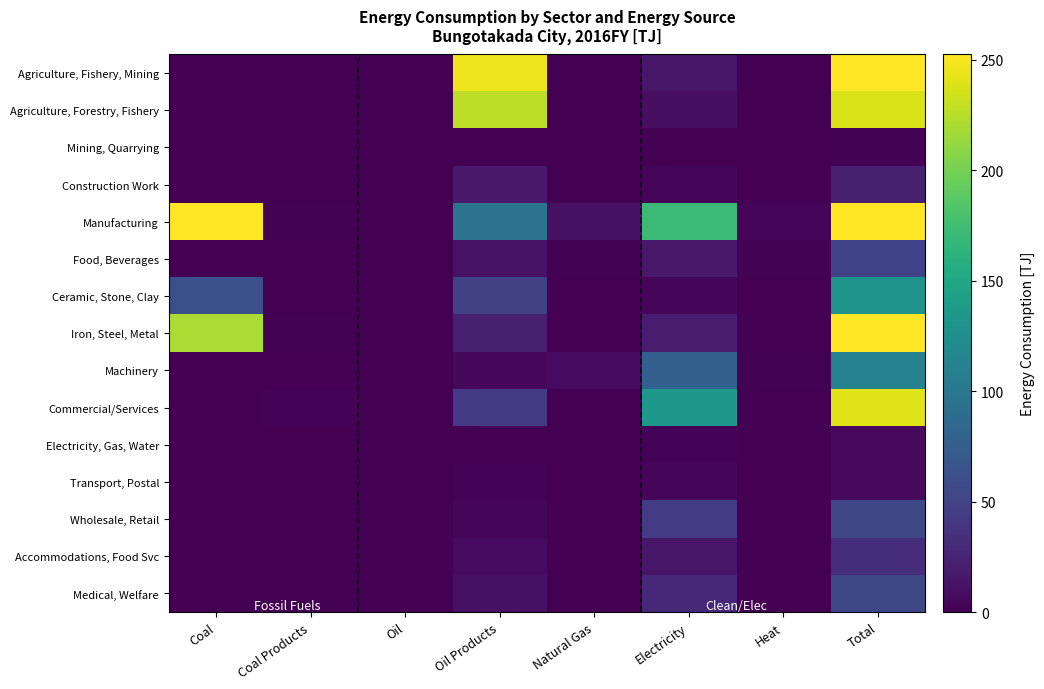

Reading right to left, extract all data points from this chart.

Agriculture, Fishery, Mining: Total=261.4	Heat=0.0	Electricity=14.9	Natural Gas=0.0	Oil Products=245.4	Oil=0.0	Coal Products=0.0	Coal=0.0
Agriculture, Forestry, Fishery: Total=238.1	Heat=0.0	Electricity=10.2	Natural Gas=0.0	Oil Products=227.5	Oil=0.0	Coal Products=0.0	Coal=0.0
Mining, Quarrying: Total=1.4	Heat=0.0	Electricity=0.6	Natural Gas=0.1	Oil Products=0.7	Oil=0.0	Coal Products=0.0	Coal=0.0
Construction Work: Total=21.9	Heat=0.0	Electricity=4.1	Natural Gas=0.0	Oil Products=17.2	Oil=0.0	Coal Products=0.0	Coal=0.0
Manufacturing: Total=642.1	Heat=4.2	Electricity=172.4	Natural Gas=11.2	Oil Products=96.1	Oil=0.0	Coal Products=1.6	Coal=282.4
Food, Beverages: Total=50.8	Heat=1.4	Electricity=17.3	Natural Gas=1.8	Oil Products=12.7	Oil=0.0	Coal Products=0.0	Coal=0.2
Ceramic, Stone, Clay: Total=130.0	Heat=0.0	Electricity=4.1	Natural Gas=0.1	Oil Products=50.2	Oil=0.0	Coal Products=0.1	Coal=61.9
Iron, Steel, Metal: Total=271.0	Heat=0.0	Electricity=20.6	Natural Gas=0.0	Oil Products=22.2	Oil=0.0	Coal Products=1.3	Coal=220.3
Machinery: Total=111.8	Heat=1.2	Electricity=78.3	Natural Gas=7.8	Oil Products=5.0	Oil=0.0	Coal Products=0.2	Coal=0.0
Commercial/Services: Total=240.4	Heat=0.0	Electricity=134.1	Natural Gas=0.8	Oil Products=43.1	Oil=0.0	Coal Products=2.4	Coal=0.9
Electricity, Gas, Water: Total=6.1	Heat=0.0	Electricity=2.0	Natural Gas=0.8	Oil Products=0.1	Oil=0.0	Coal Products=0.0	Coal=0.9
Transport, Postal: Total=6.6	Heat=0.0	Electricity=3.5	Natural Gas=0.0	Oil Products=2.8	Oil=0.0	Coal Products=0.0	Coal=0.0
Wholesale, Retail: Total=53.5	Heat=0.0	Electricity=45.0	Natural Gas=0.0	Oil Products=3.9	Oil=0.0	Coal Products=0.0	Coal=0.0
Accommodations, Food Svc: Total=32.6	Heat=0.0	Electricity=15.7	Natural Gas=0.0	Oil Products=7.1	Oil=0.0	Coal Products=0.0	Coal=0.0
Medical, Welfare: Total=54.9	Heat=0.0	Electricity=28.0	Natural Gas=0.0	Oil Products=11.0	Oil=0.0	Coal Products=0.0	Coal=0.0